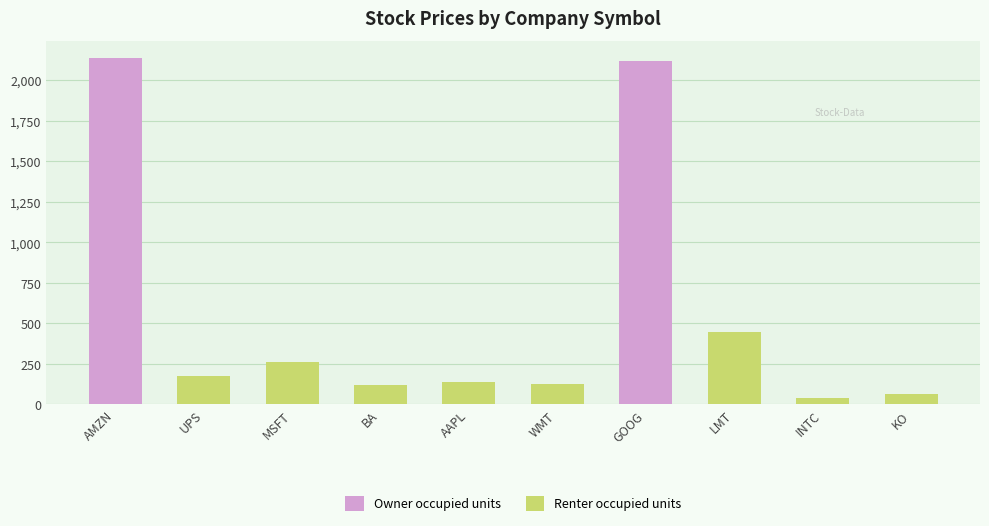

What is the value of the 5th bar from the left?

140.5